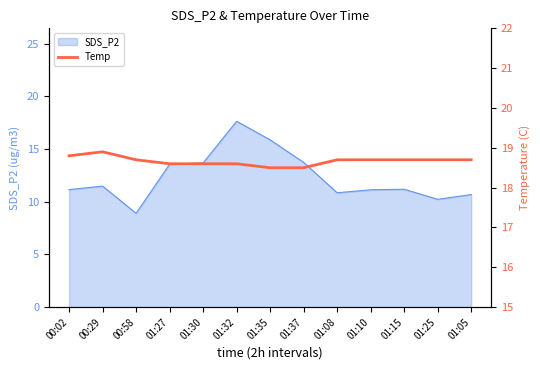

The chart shows a value of 18.6 at 01:30. True or false?

True